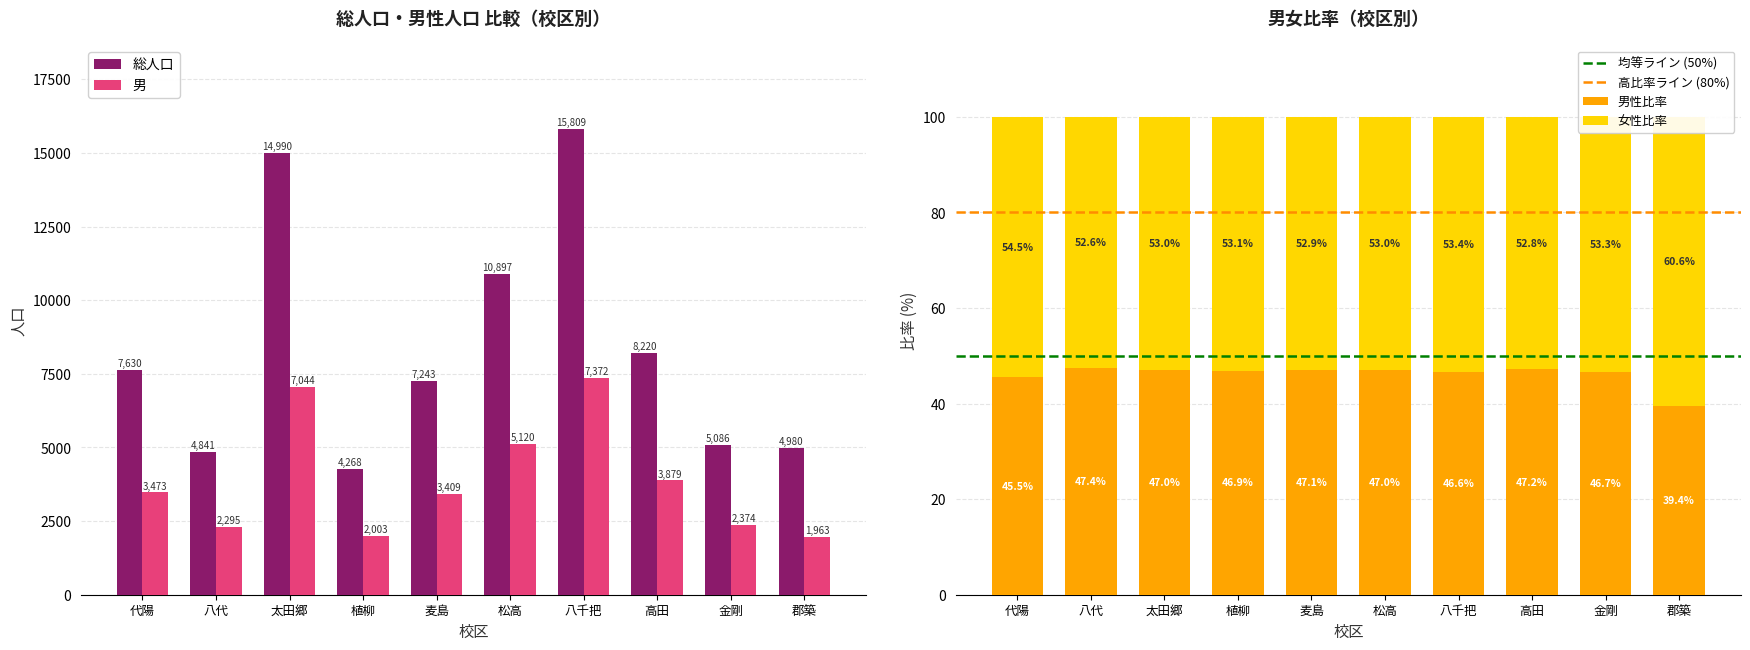

Reading right to left, what are all the values shown in this chart?

総人口: 郡築=4980	金剛=5086	高田=8220	八千把=15809	松高=10897	麦島=7243	植柳=4268	太田郷=14990	八代=4841	代陽=7630
男: 郡築=1963	金剛=2374	高田=3879	八千把=7372	松高=5120	麦島=3409	植柳=2003	太田郷=7044	八代=2295	代陽=3473